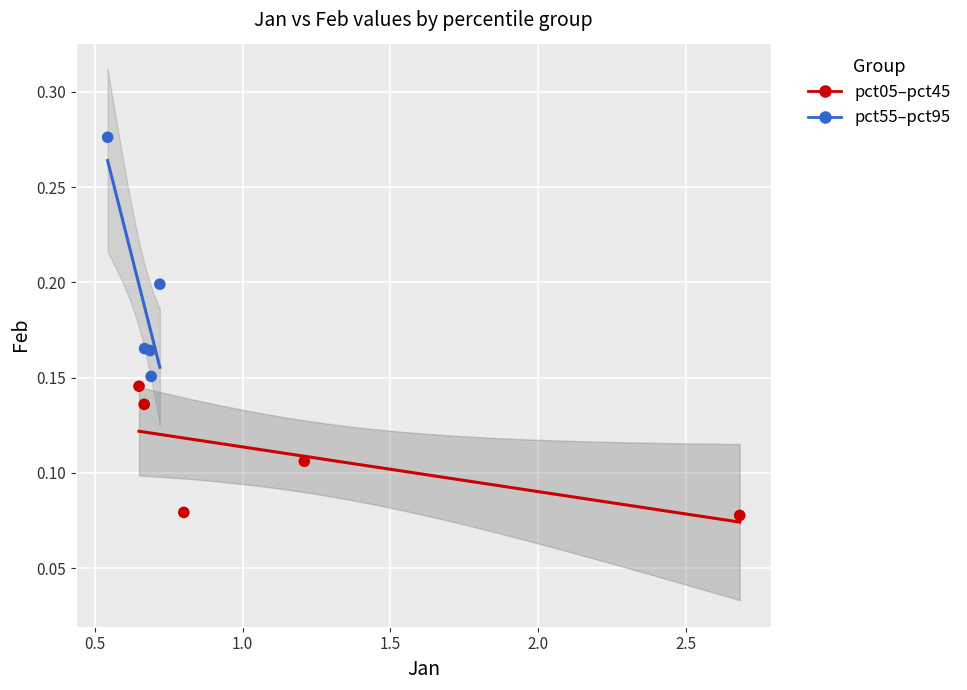

Which series reaches the minimum Y coordinate?

pct05–pct45